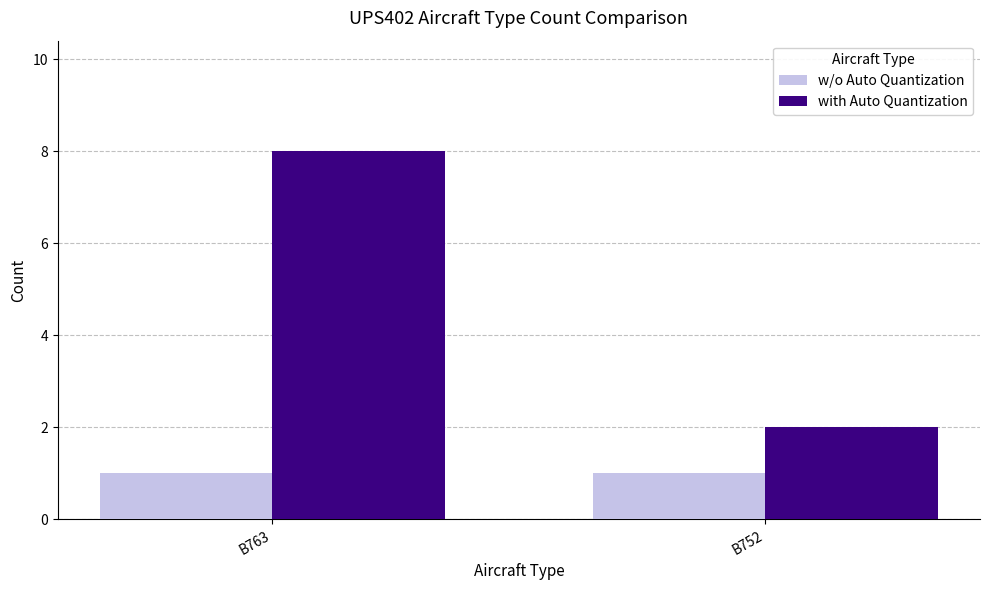

What is the average value of the with Auto Quantization series?

5